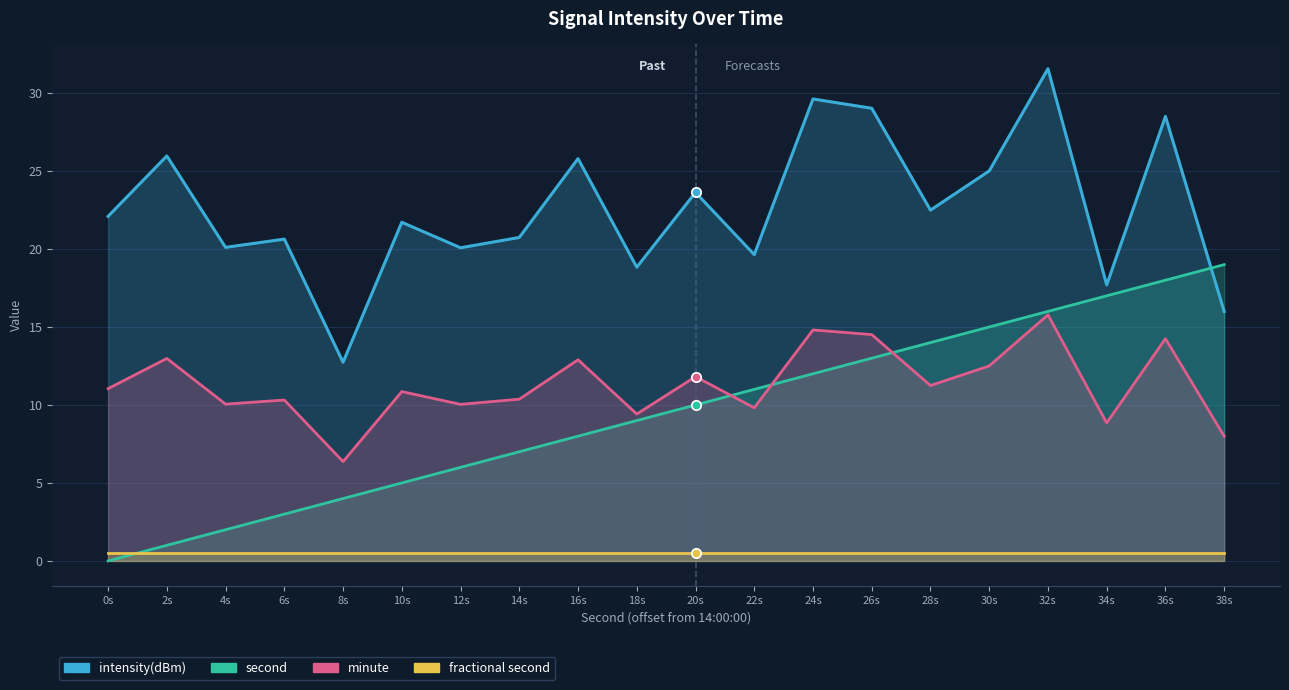

How many series are shown in this chart?

4